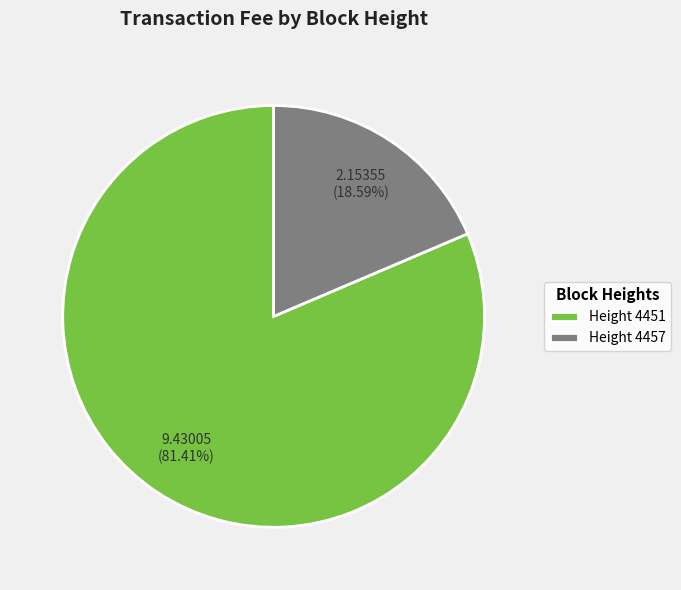

How many segments does this pie chart have?

2